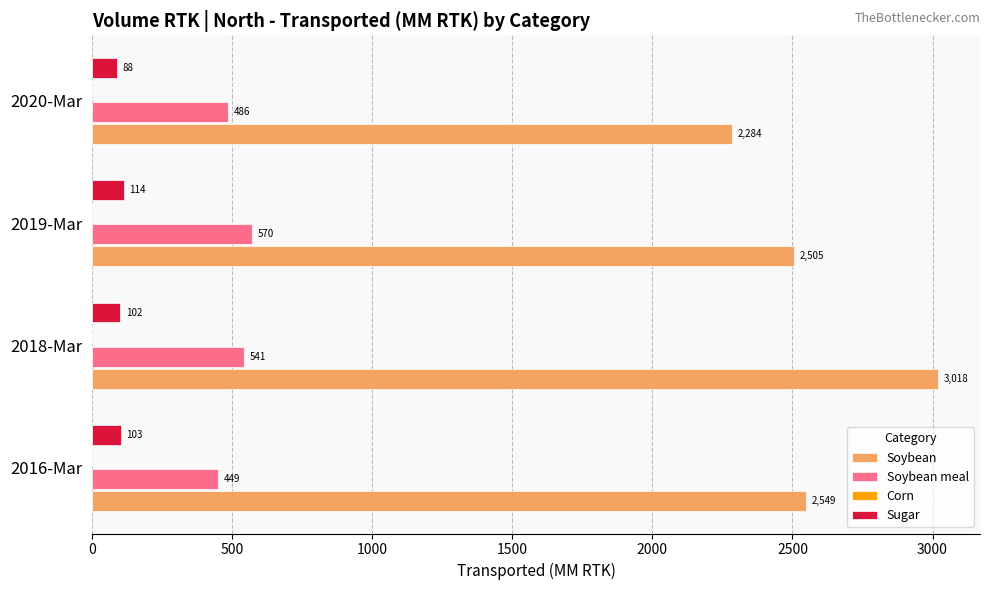

Which series changed the most between 2016-Mar and 2018-Mar?

Soybean